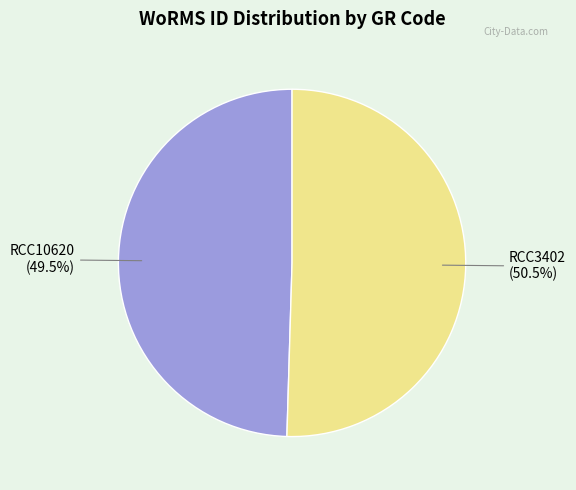

Count the number of slices in the pie.

2